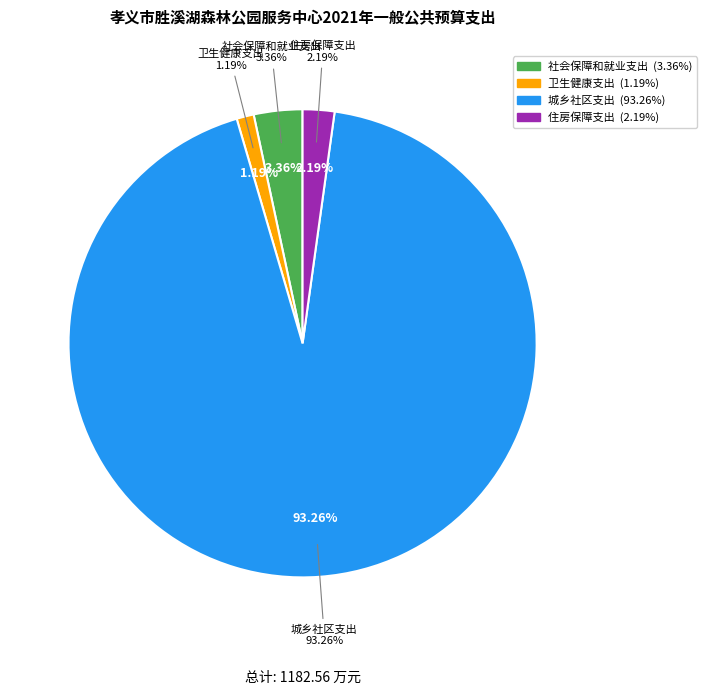

What is the change in value from 社会保障和就业支出 to 卫生健康支出?

-25.6